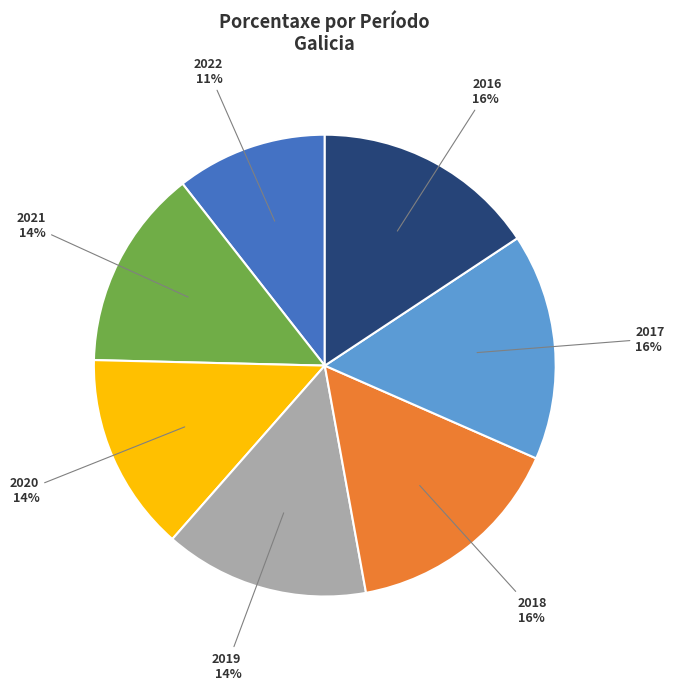

Count the number of slices in the pie.

7